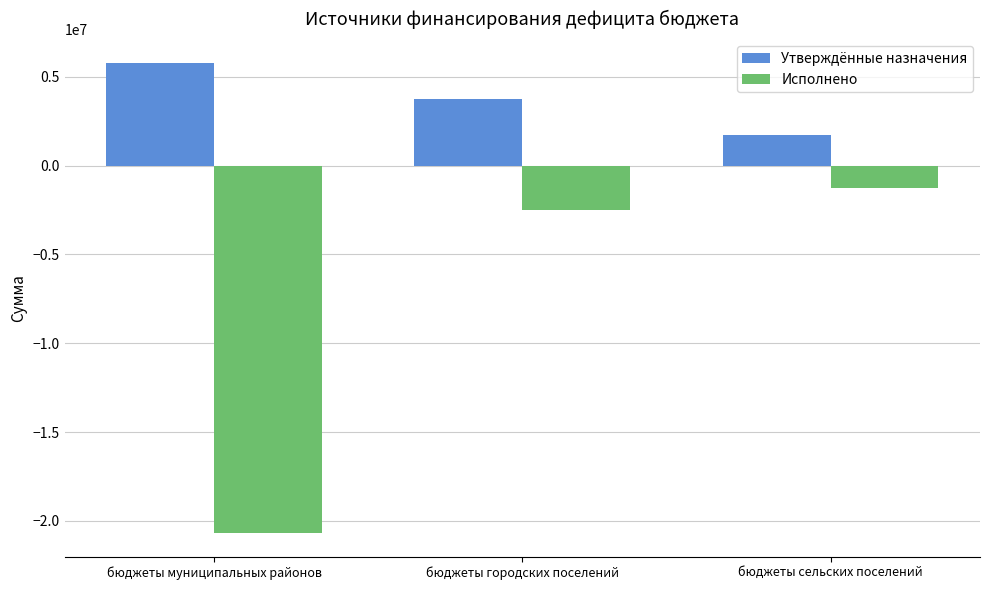

What is the minimum value for Утверждённые назначения?

1735771.6